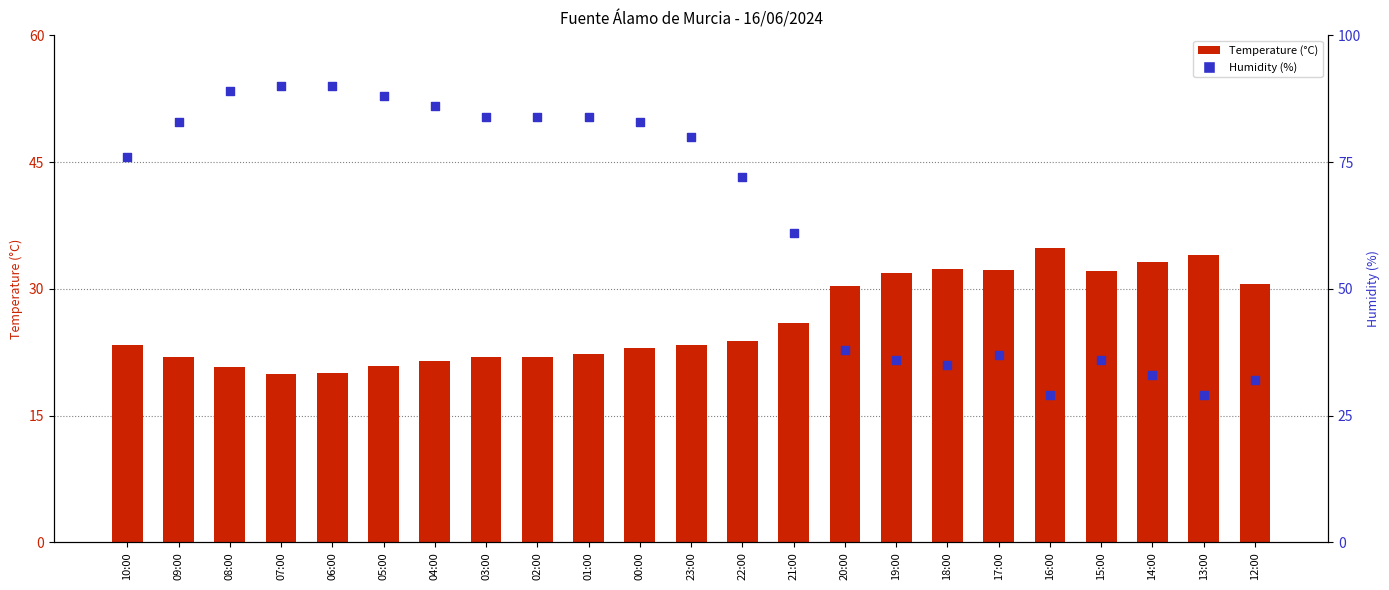

At which category is the sum across all series the highest?

06:00